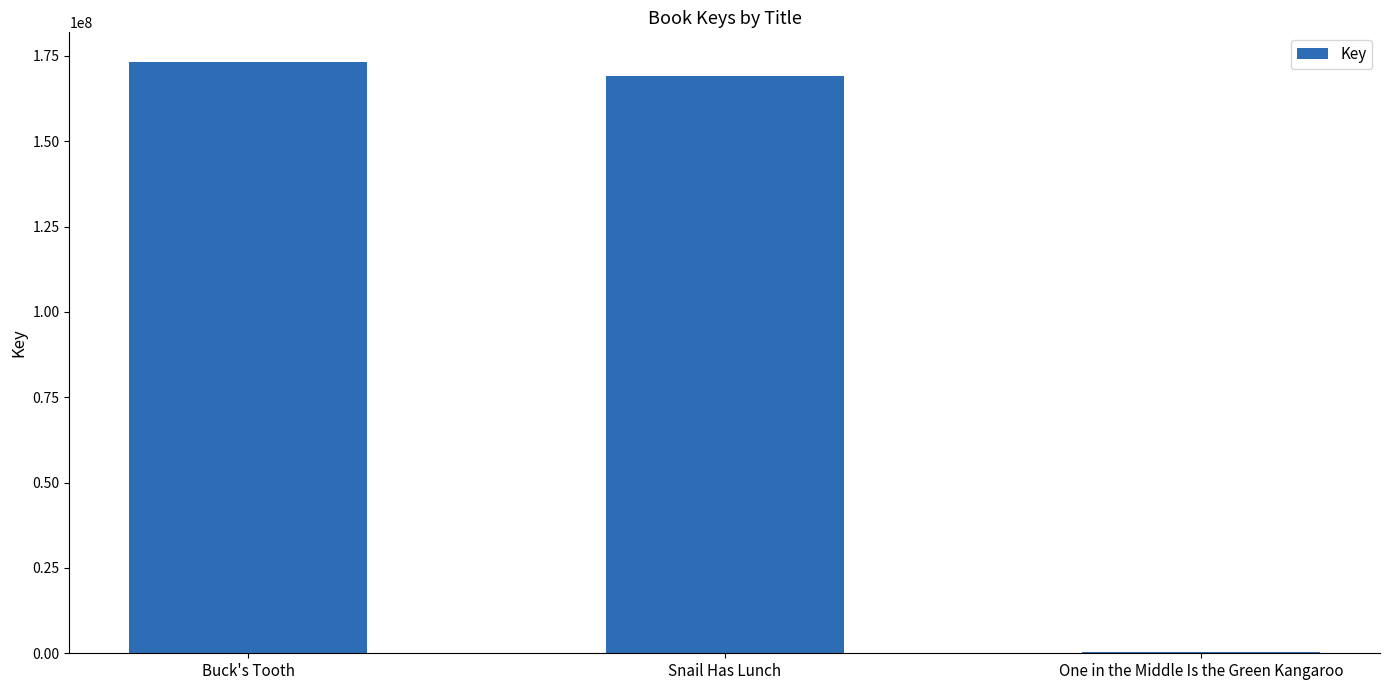

How many series are shown in this chart?

1